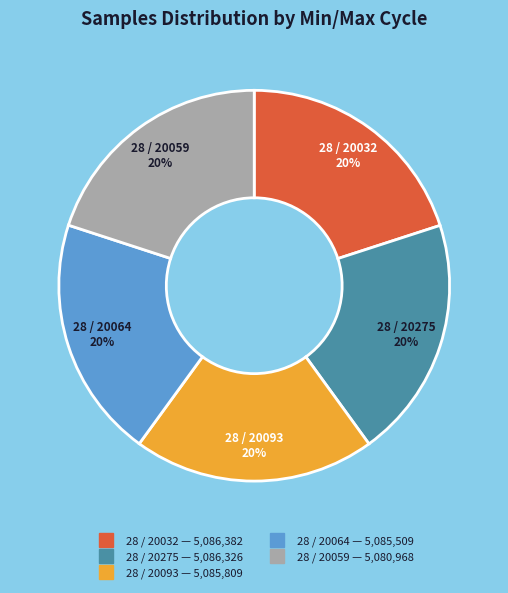

Is there any slice that represents more than half of the pie?

No